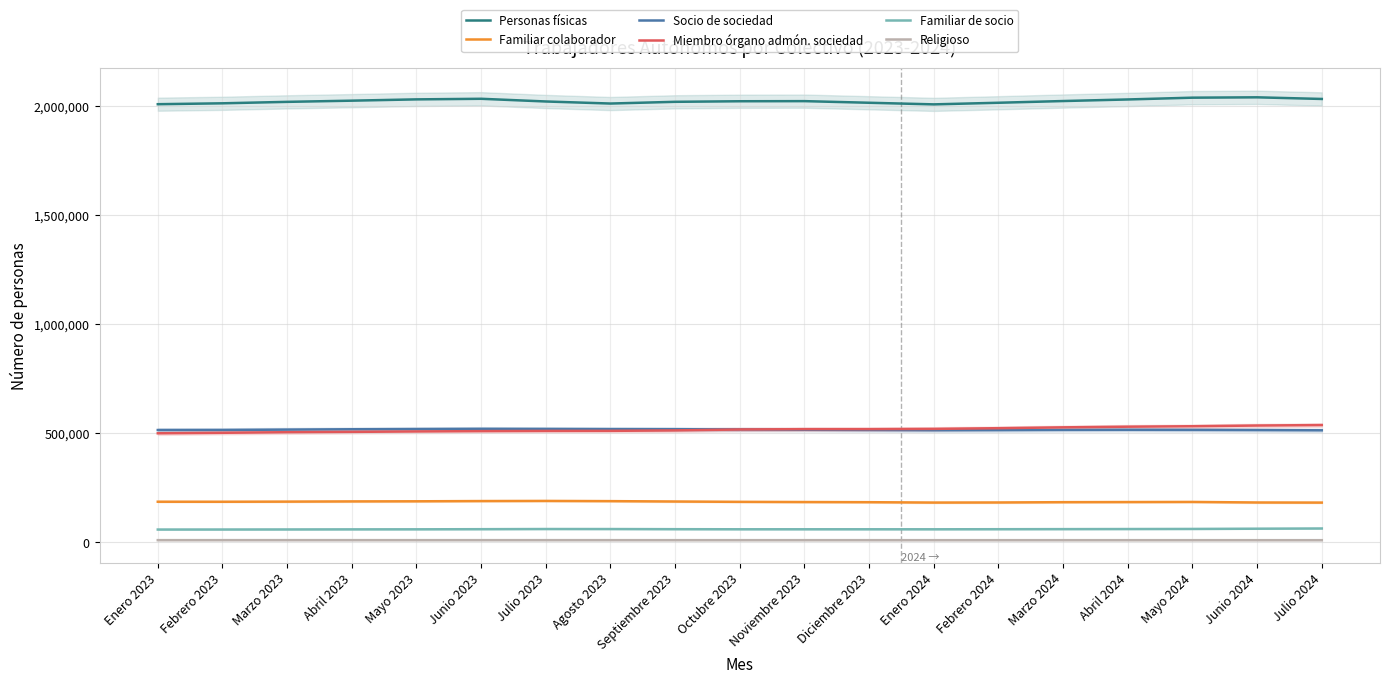

What is the spread (max minus min) of values at Enero 2024?

1998544